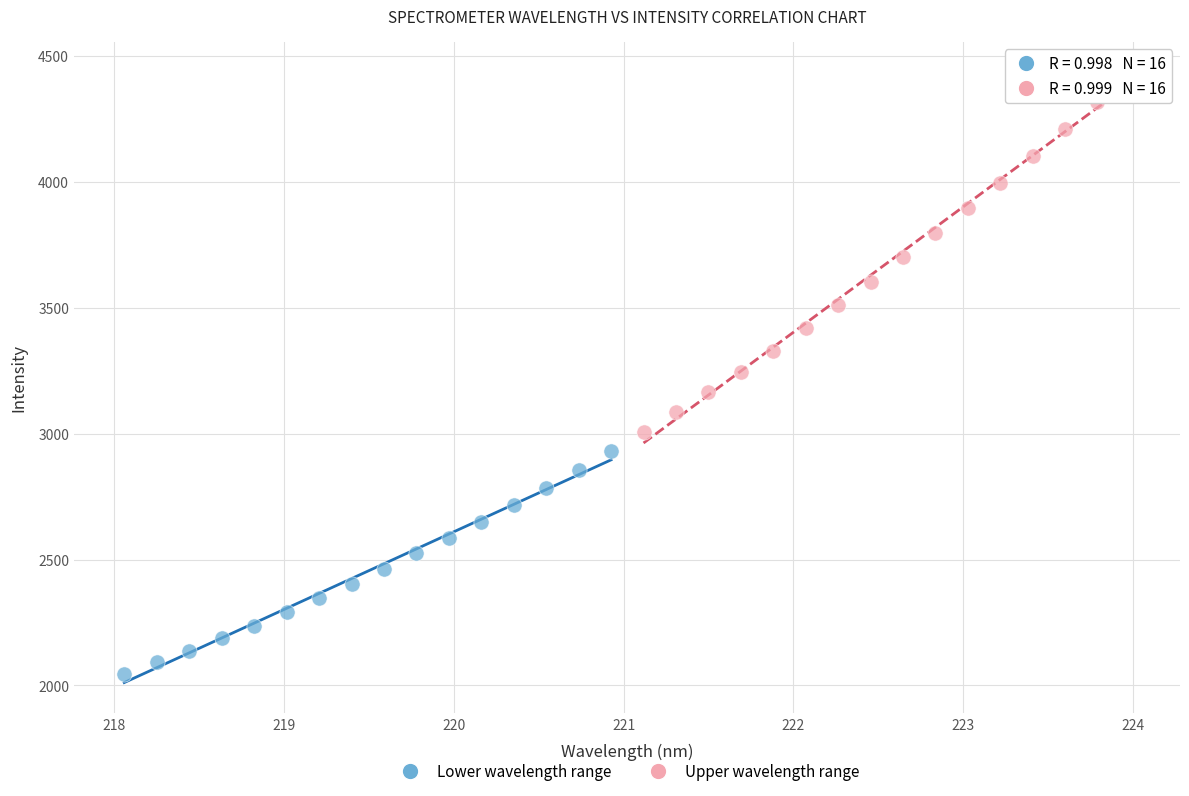

Which series reaches the minimum Y coordinate?

Lower wavelength range